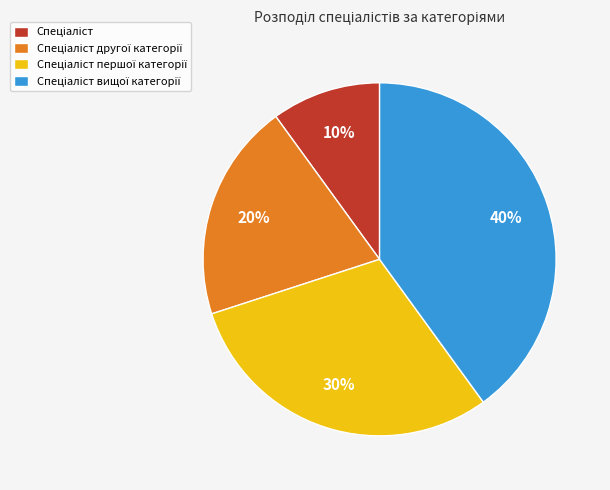

To the nearest percent, what is the average slice percentage?

25%